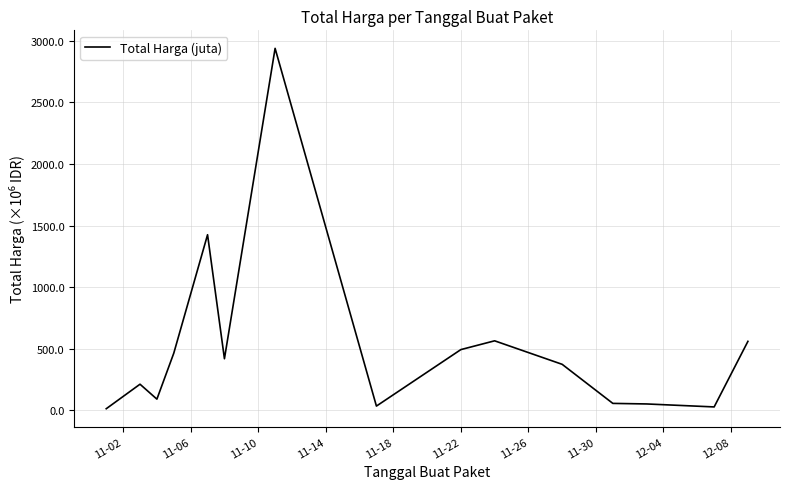

Is this an area chart (filled region under the line)?

No